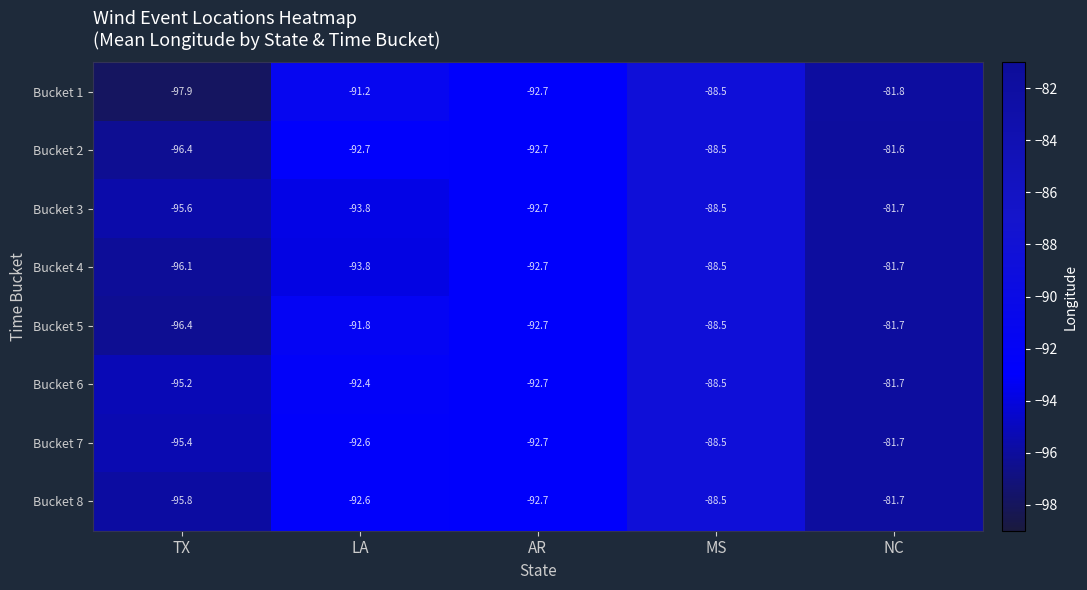

How many distinct data groups are displayed?

8